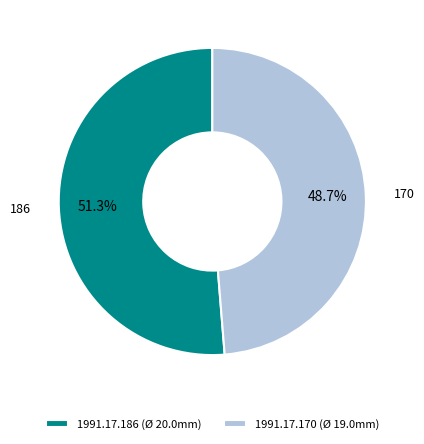

How many segments does this pie chart have?

2